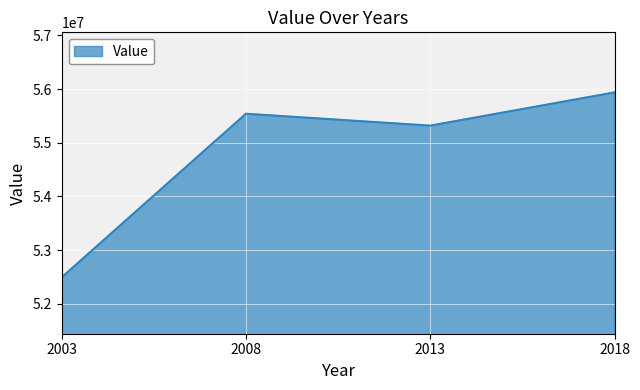

Reading left to right, transcribe all the data shown in this chart.

2003=52492687	2008=55540978	2013=55319417	2018=55938795